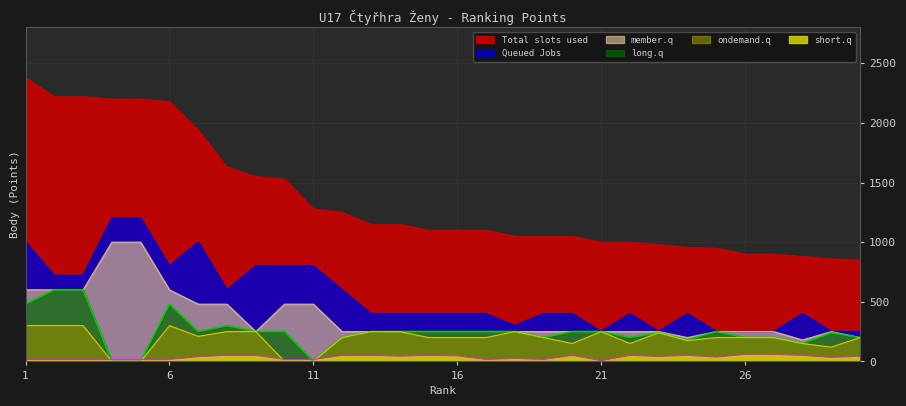

Where is long.q nearest to the value 300?

8